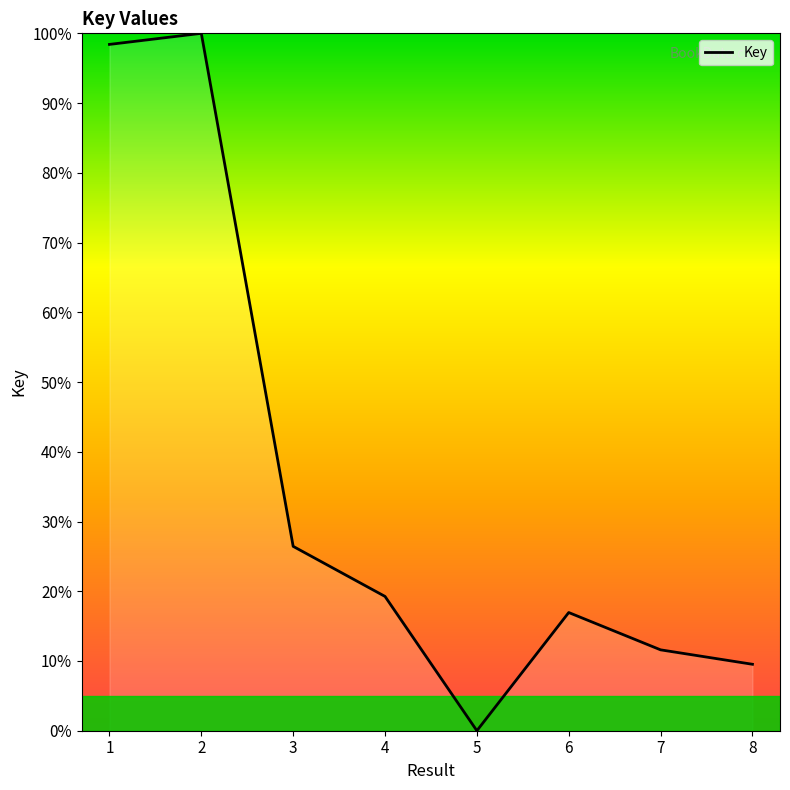

Does the chart have visible grid lines?

No